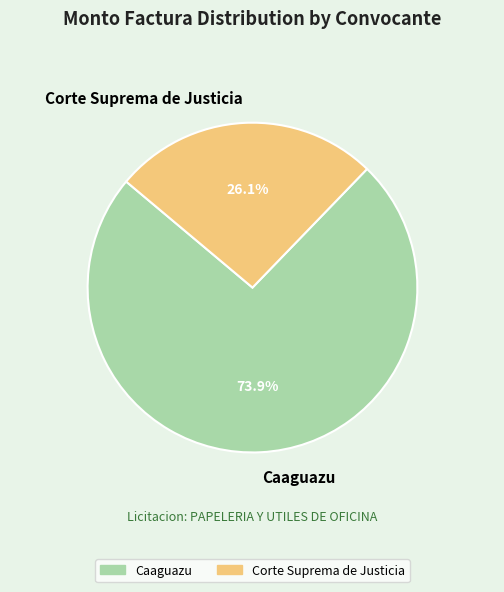

To the nearest percent, what portion does Caaguazu represent?

74%